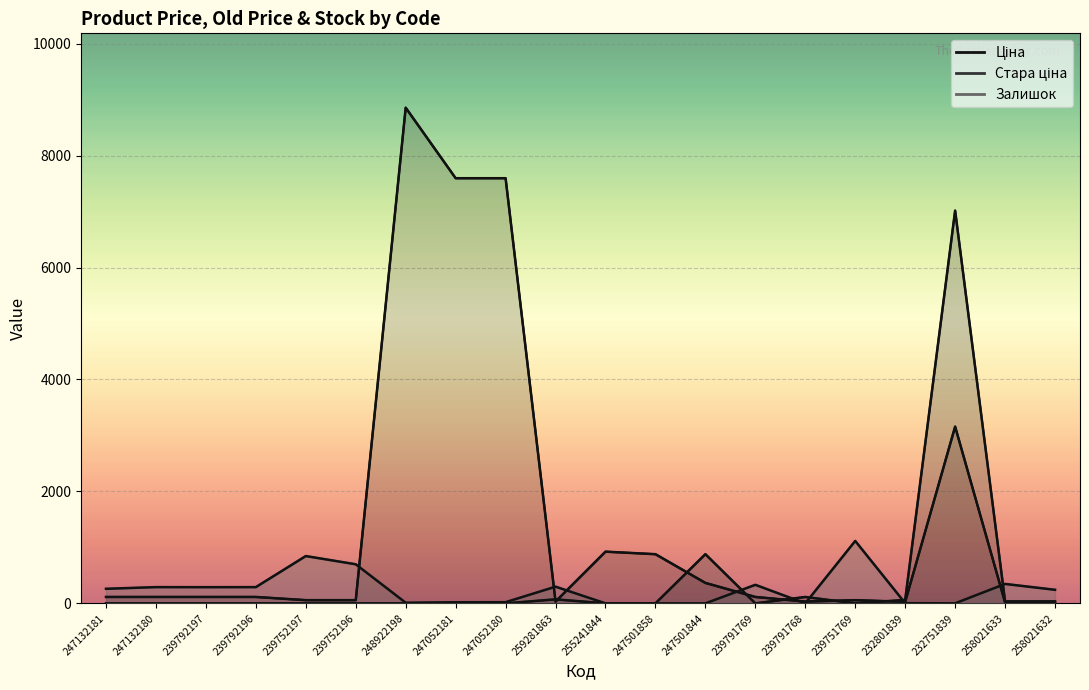

What is the average value of the Ціна series?

1512.0